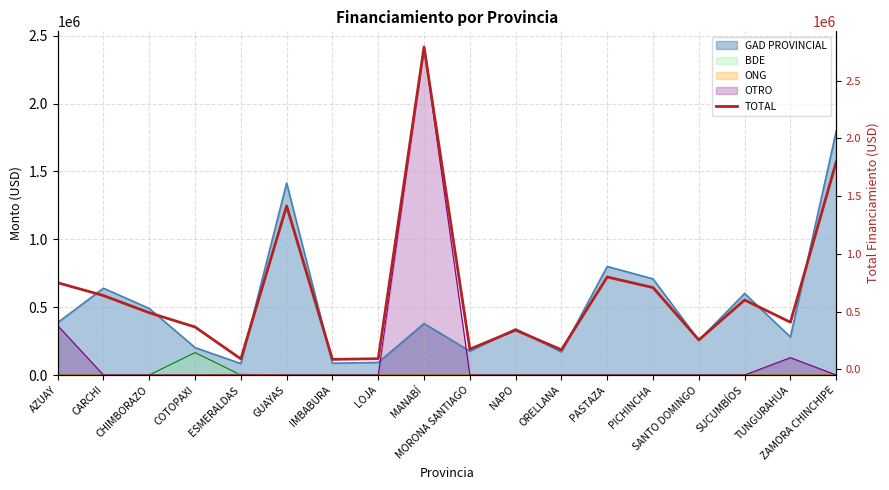

Where is the first local maximum?

GUAYAS